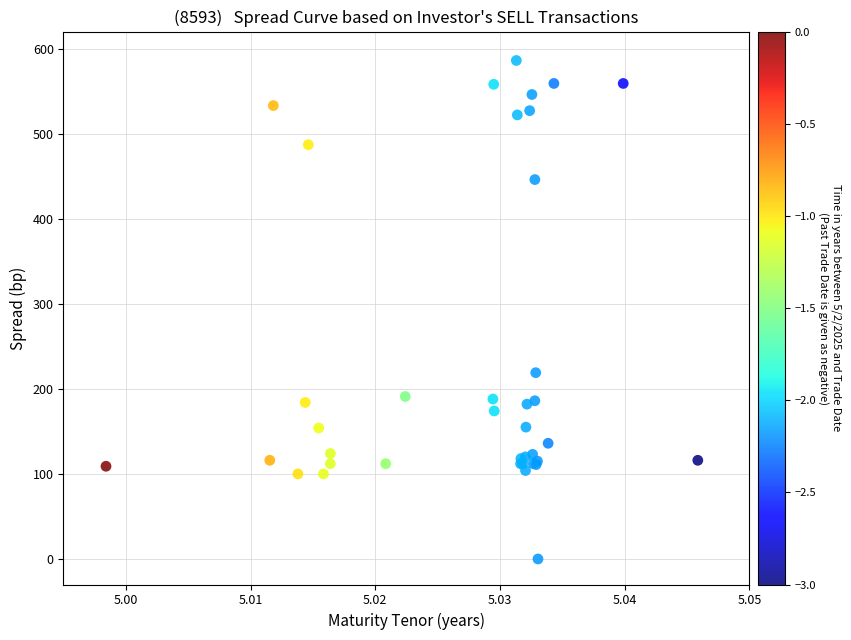

What Y value in the scatter plot is closest to 293?

219